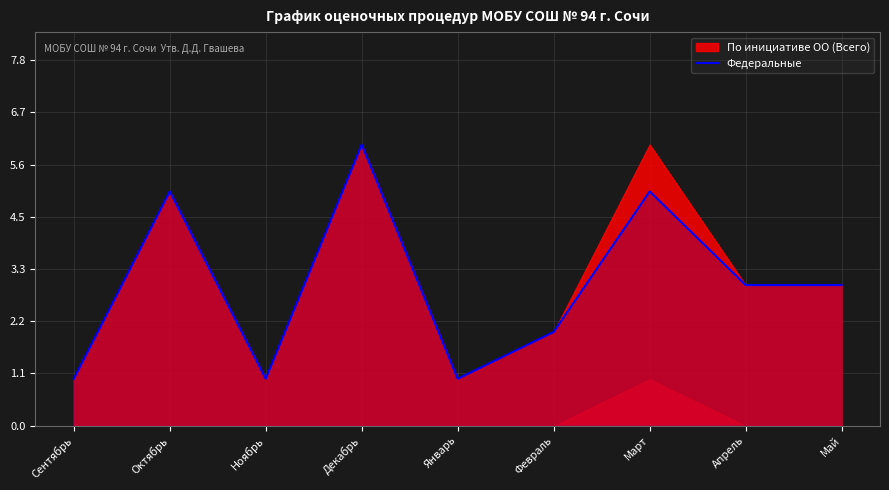

Is it true that the value at Сентябрь is 1?

True